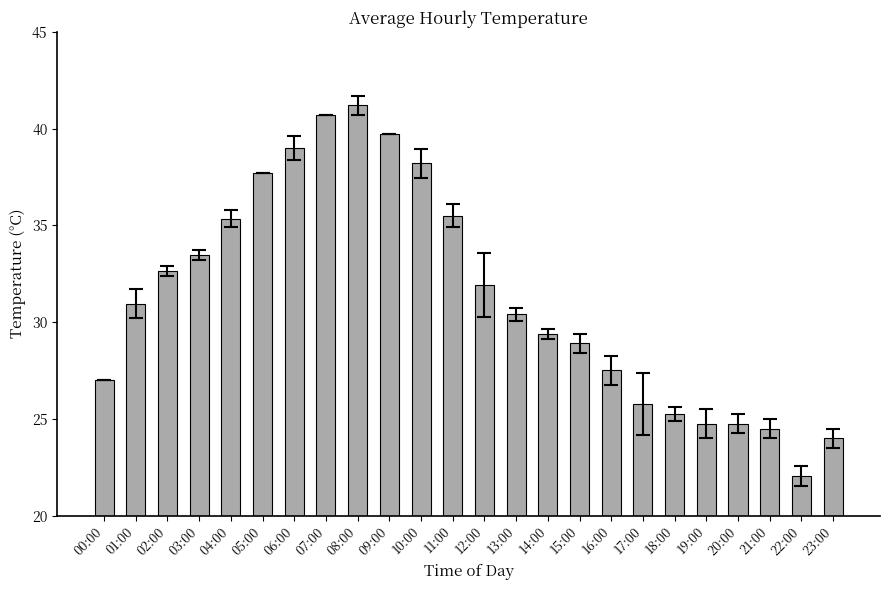

How many bars are there in total?

24